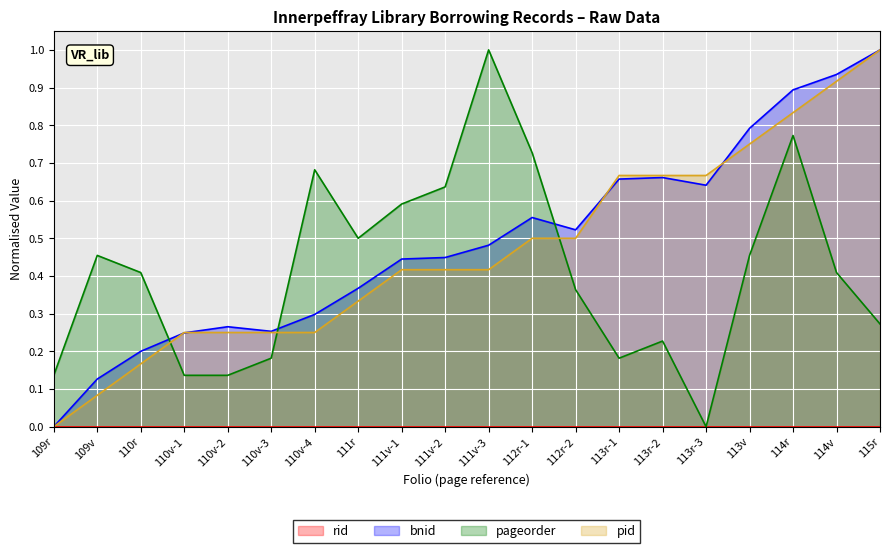

Is it true that bnid equals 0.3 at 110v-3?

False